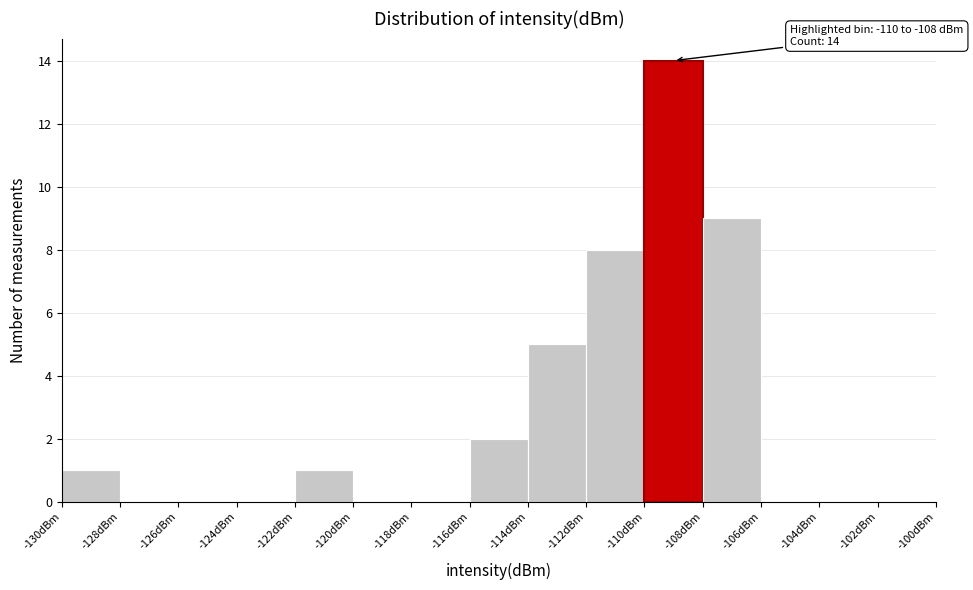

Which range on the x-axis has the tallest bar?

-110 to -108